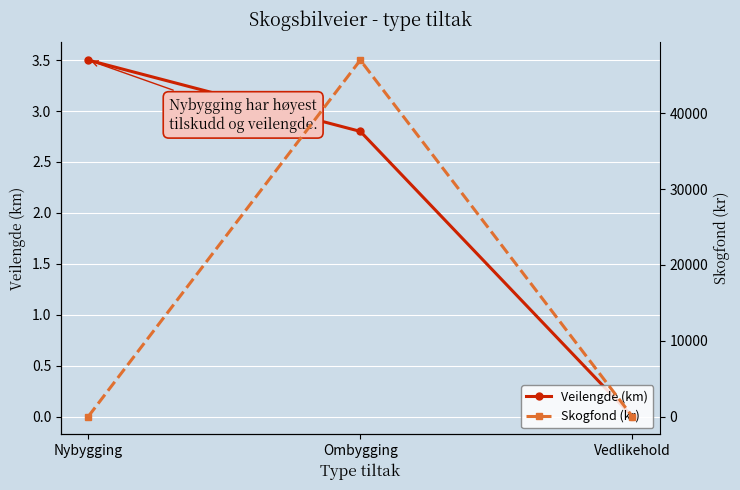

At which label does Skogfond (kr) reach its minimum?

Nybygging